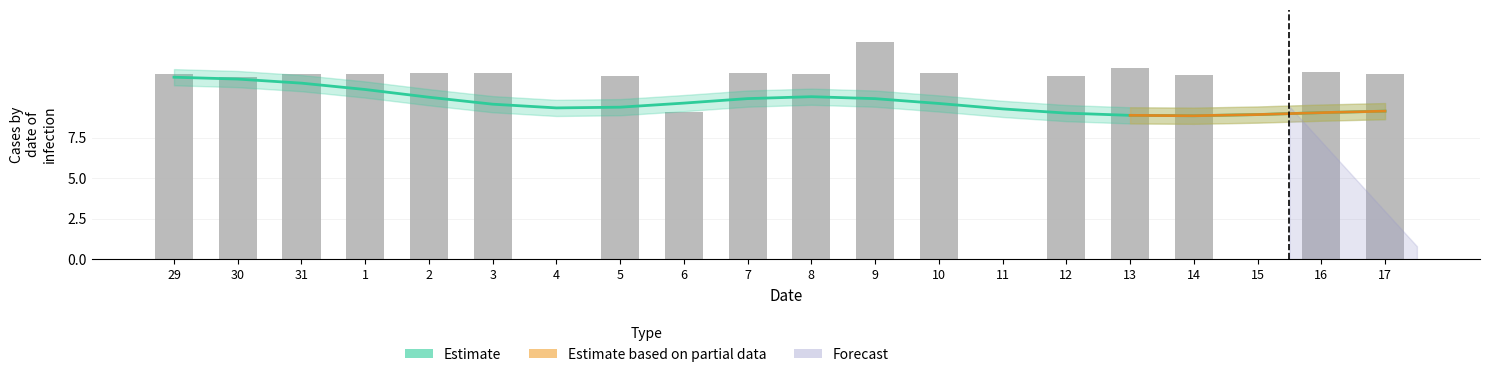

Reading left to right, what are all the values shown in this chart?

11.4	11.2	11.4	11.5	11.5	11.5	0.0	11.3	9.1	11.5	11.5	13.4	11.5	0.0	11.3	11.8	11.4	0.0	11.6	11.4